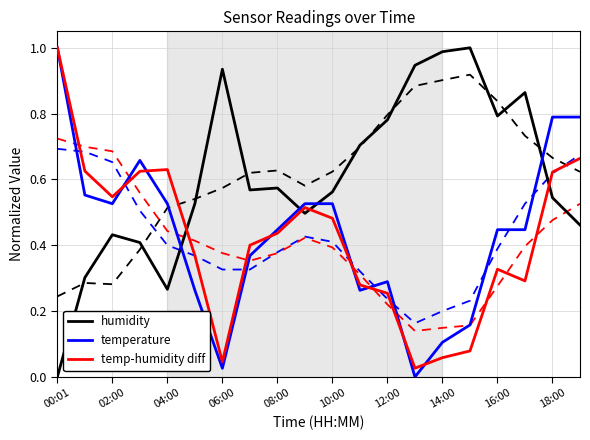

In temperature, how many points are lower than both neighbors (excluding endpoints)?

4